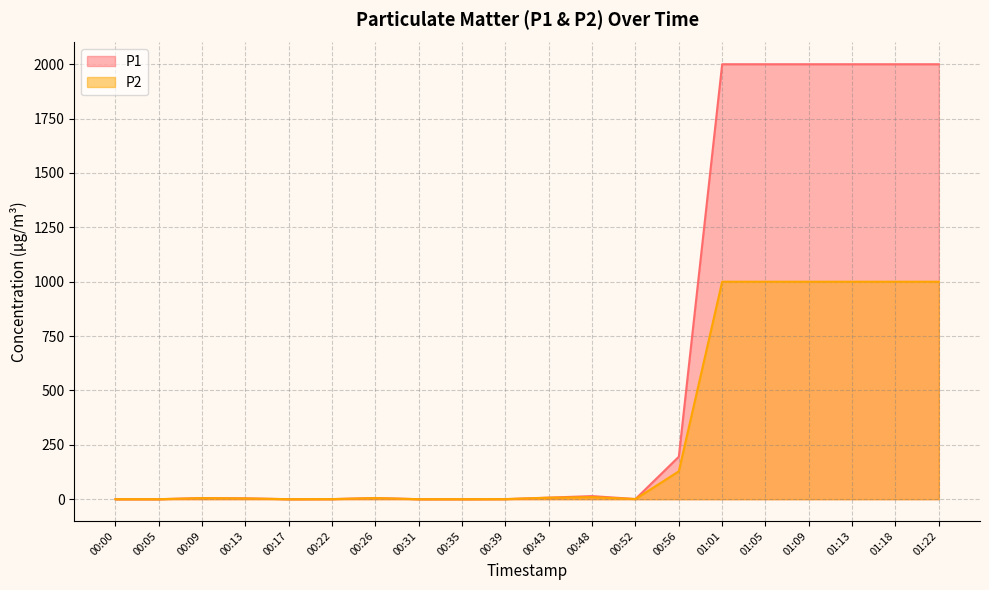

Rank the series by their average value, from lowest to highest.

P2, P1